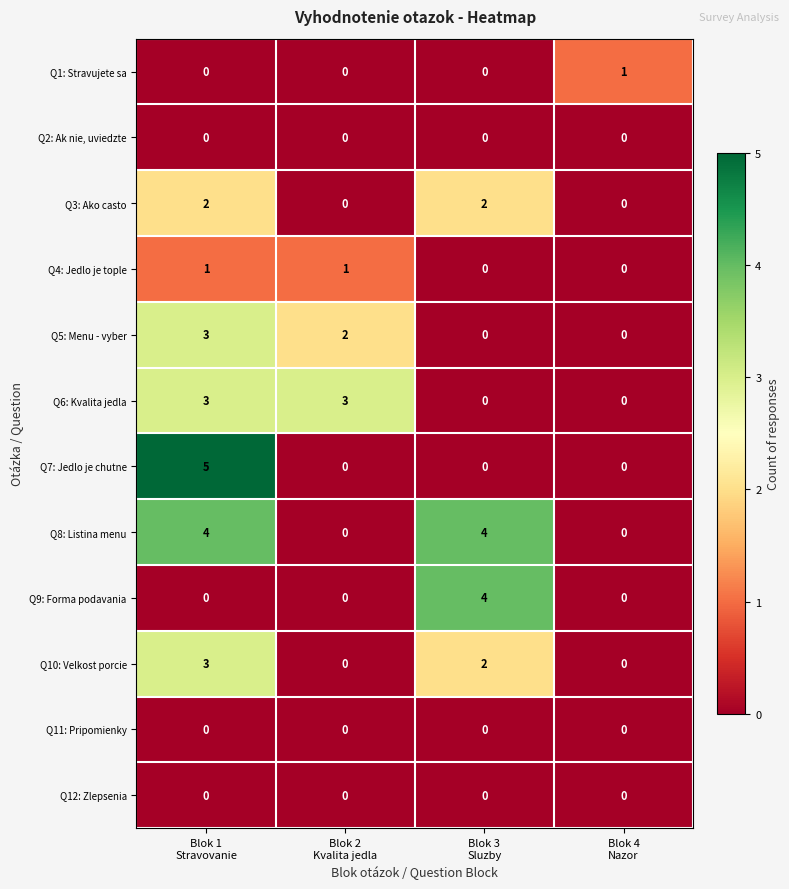

At how many categories does at least one series exceed 2?

3